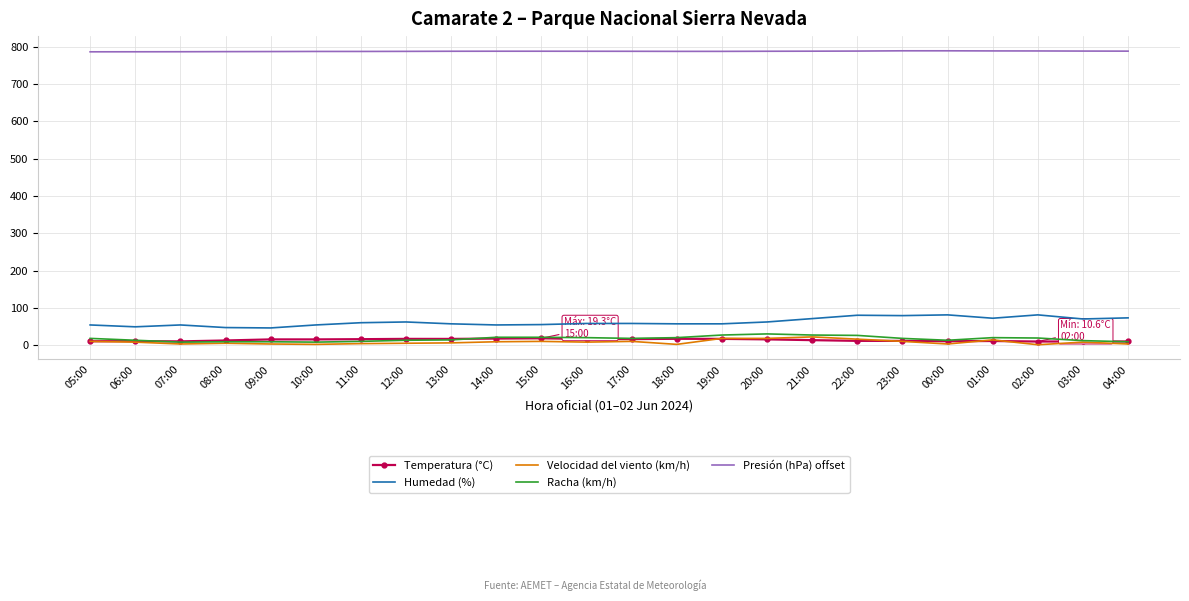

True or false: Presión (hPa) offset and Temperatura (°C) cross at least once.

False